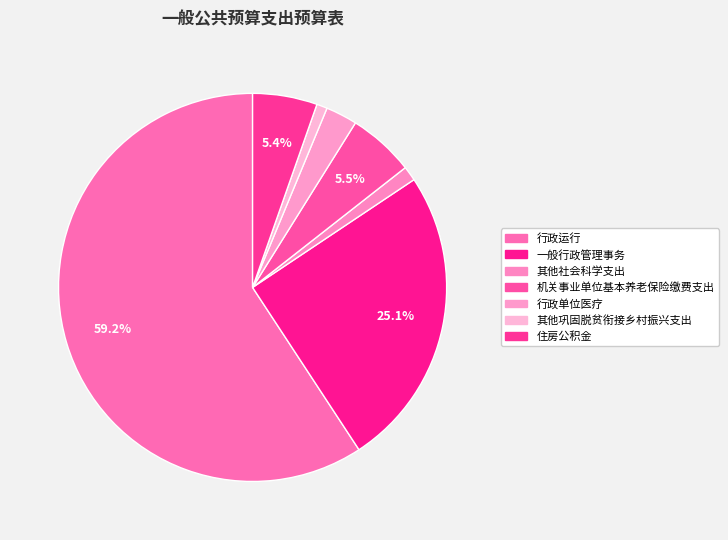

Is 行政单位医疗 the majority of the pie?

No